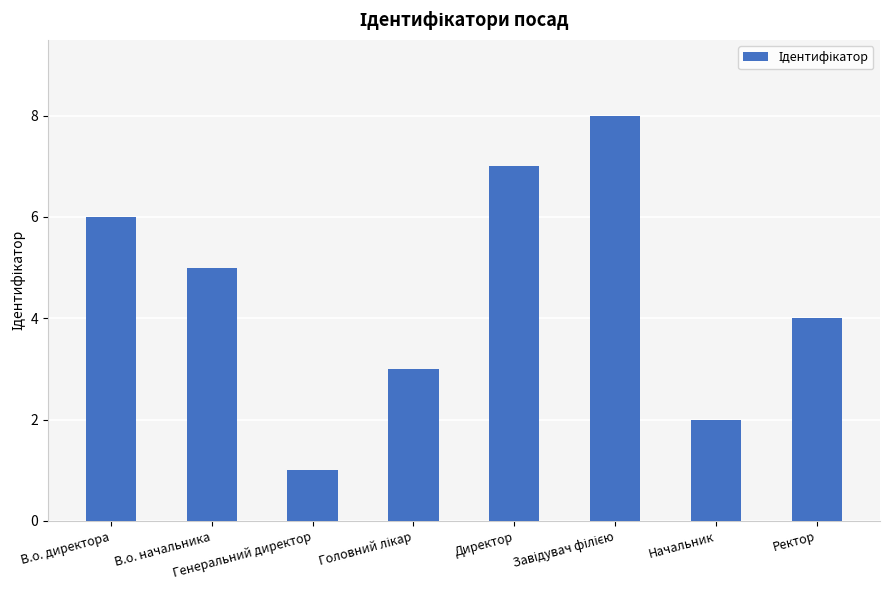

What is the difference between the maximum and minimum values?

7